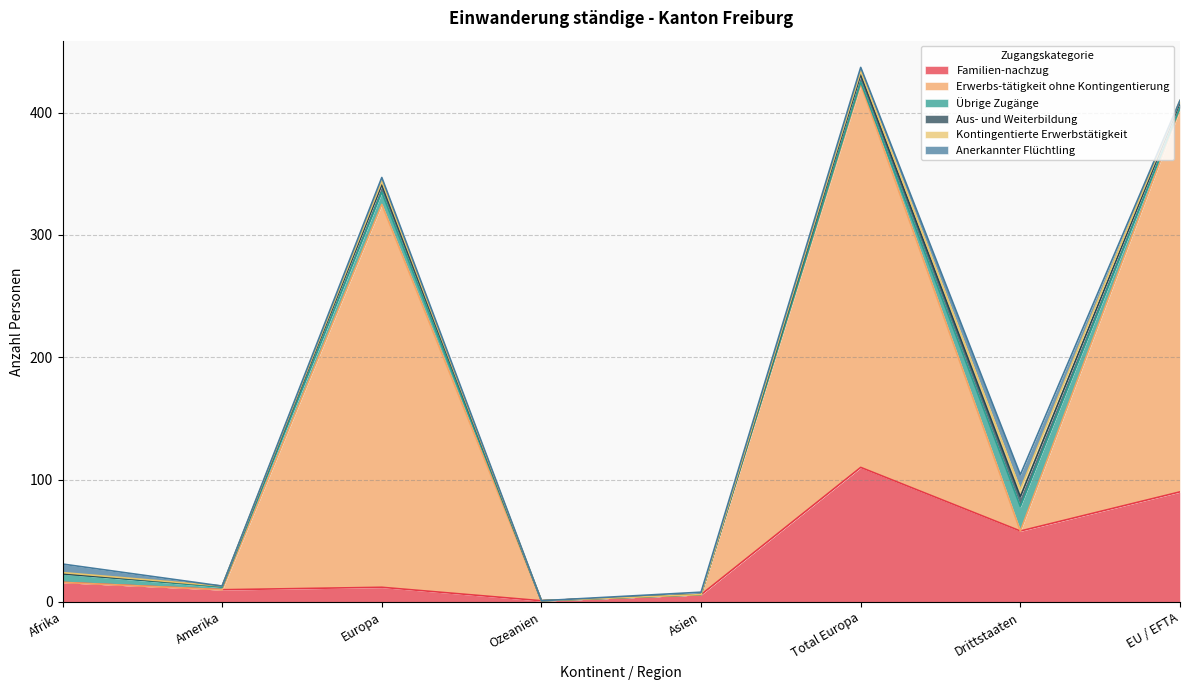

What is the total value across all series at Amerika?

13